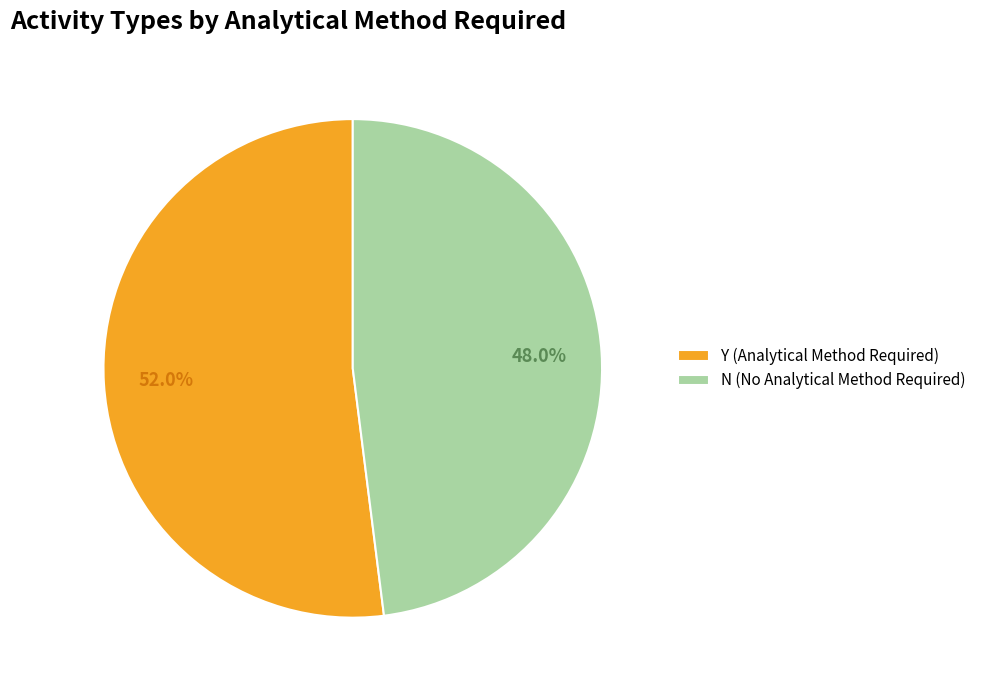

Is it true that N is 38% of the pie?

False